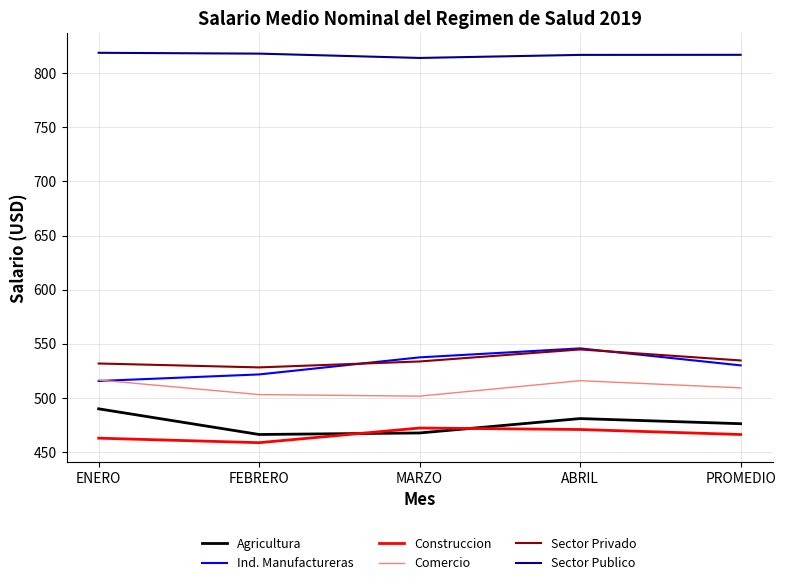

Is it true that Comercio equals 509.4 at PROMEDIO?

True